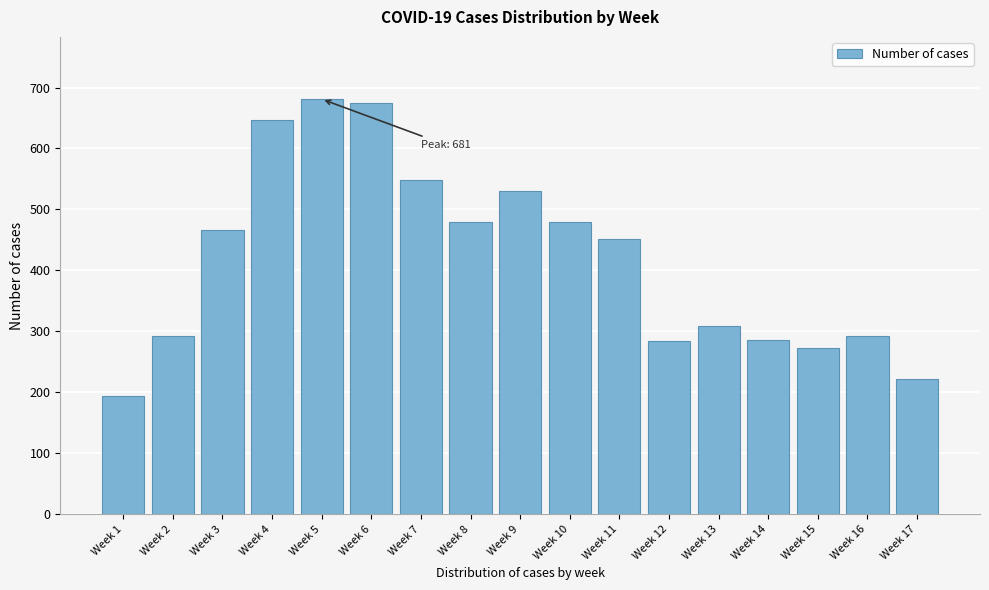

The chart shows a value of 293 at Week 16. True or false?

True